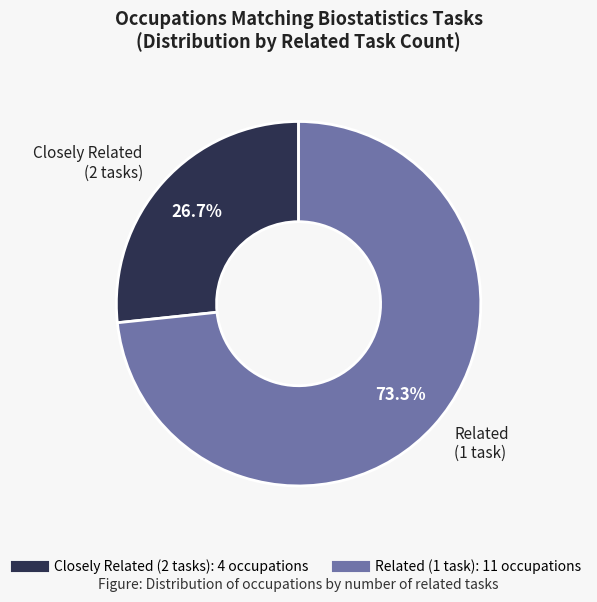

Does any single category account for the majority?

Yes